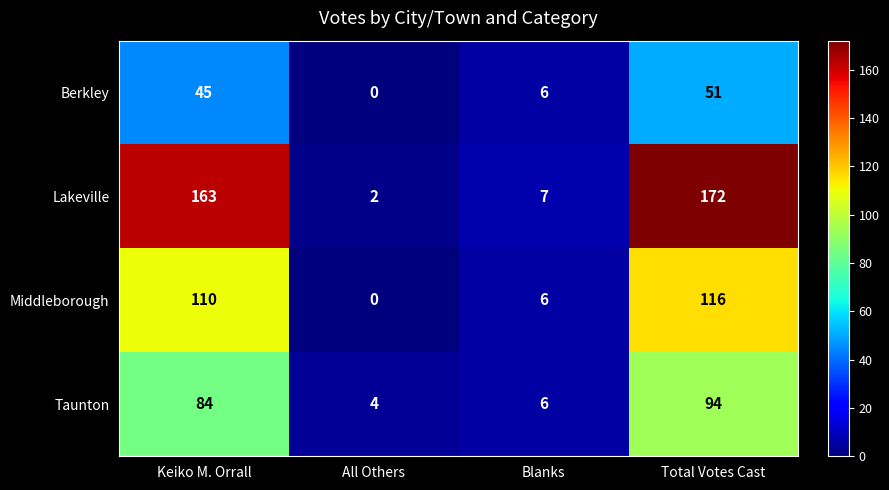

Which series has the largest range (max minus min)?

Lakeville